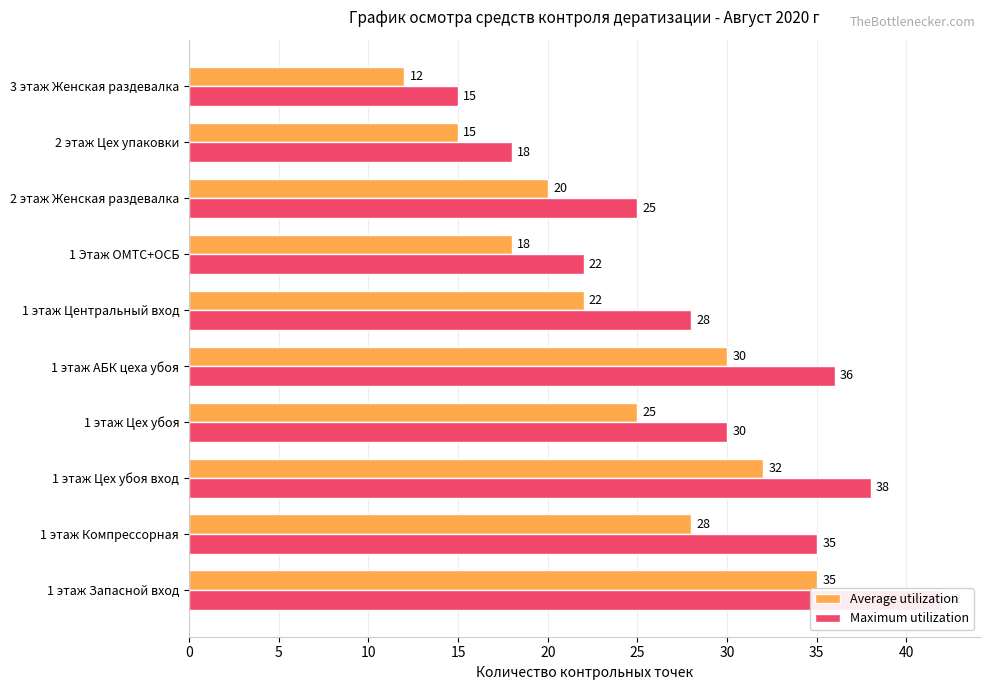

Reading left to right, transcribe all the data shown in this chart.

Average utilization: 35	28	32	25	30	22	18	20	15	12
Maximum utilization: 42	35	38	30	36	28	22	25	18	15